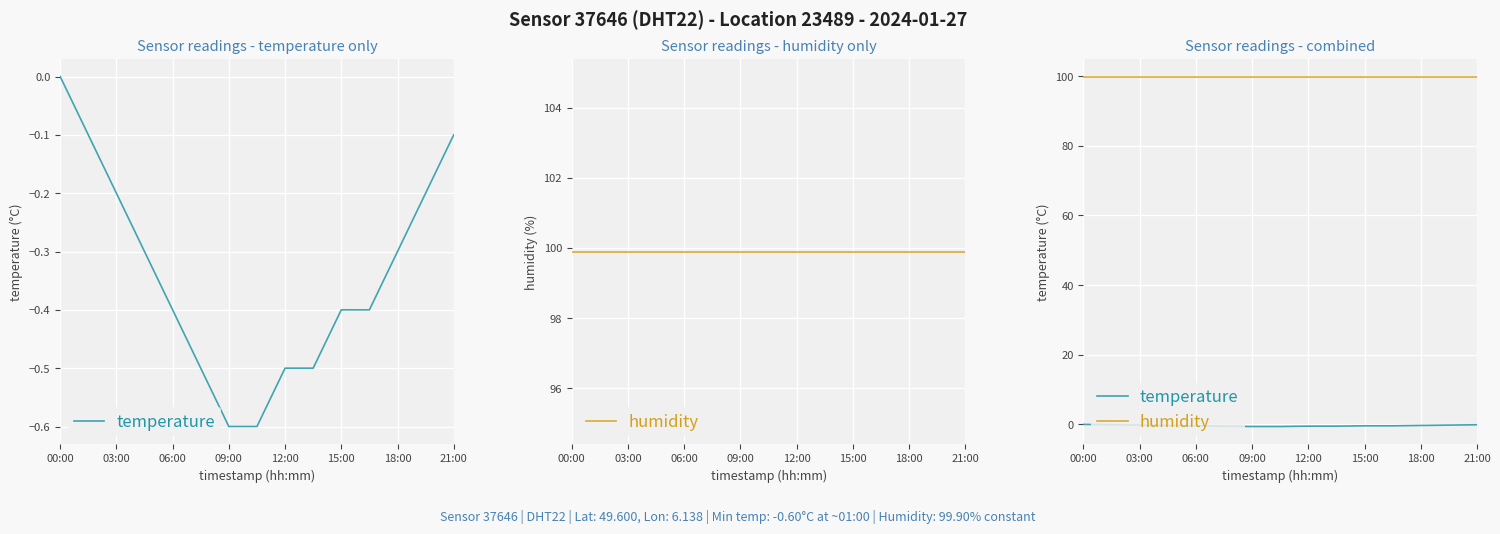

Between 21:00 and 03:00, which is larger?

21:00